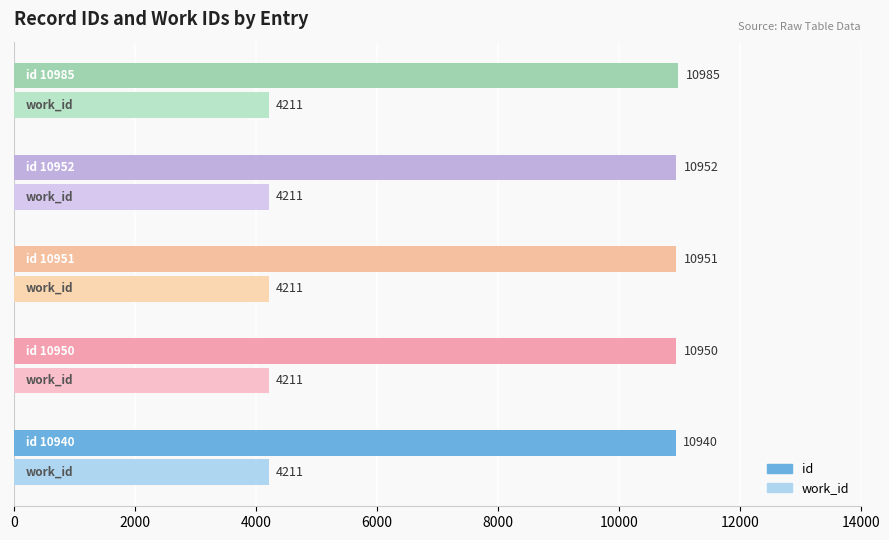

How many data points in id are less than 10951?

2